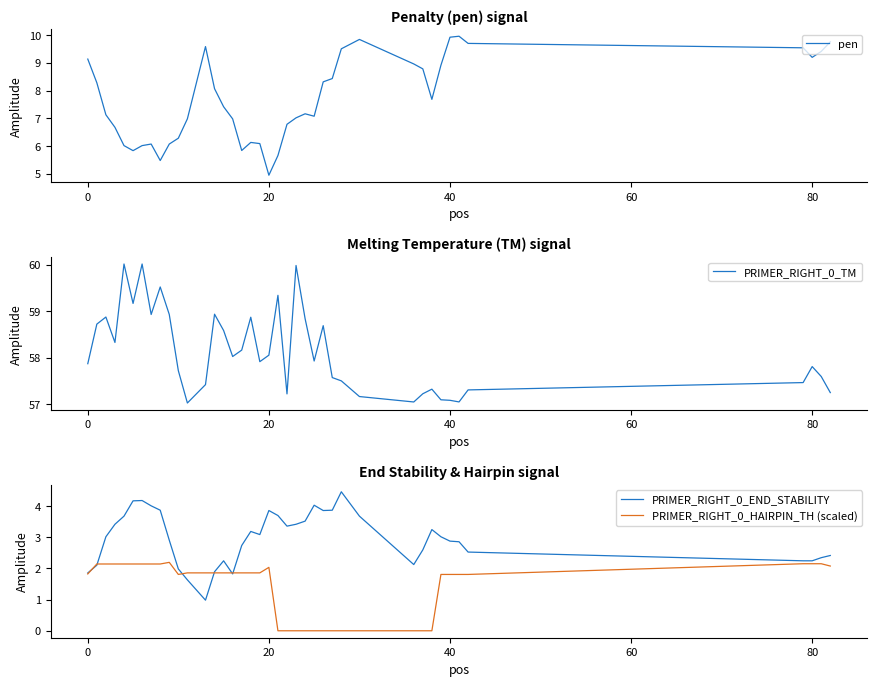

Which series has the widest spread of values?

pen